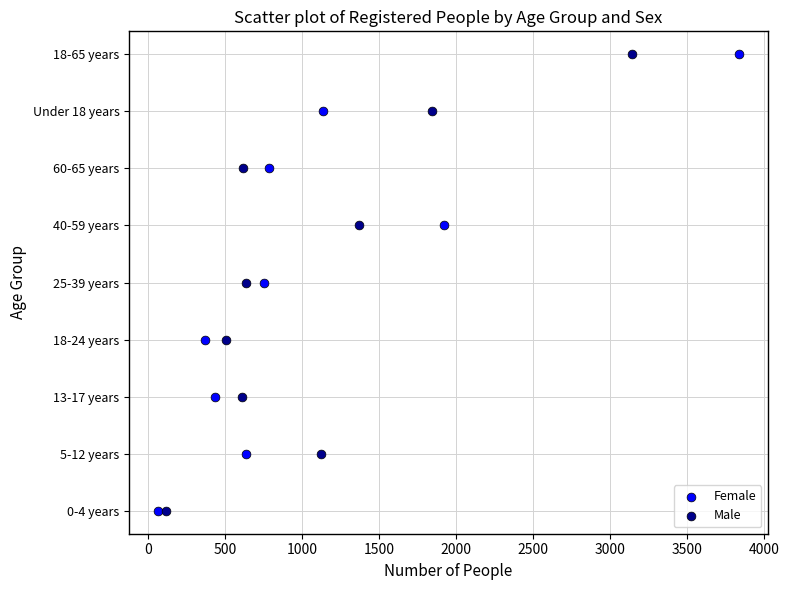

What are all the series names shown in the legend?

Female, Male